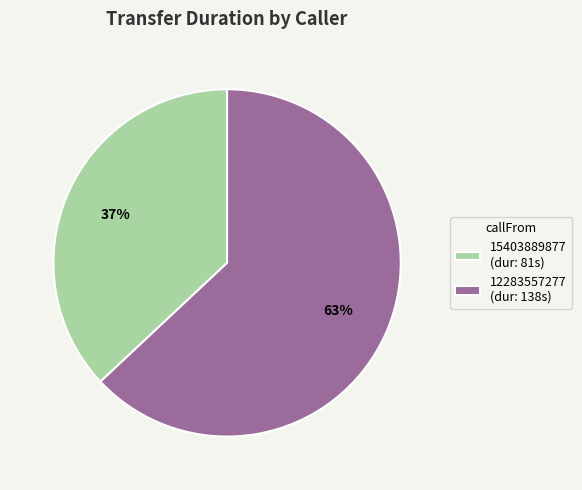

How many segments does this pie chart have?

2